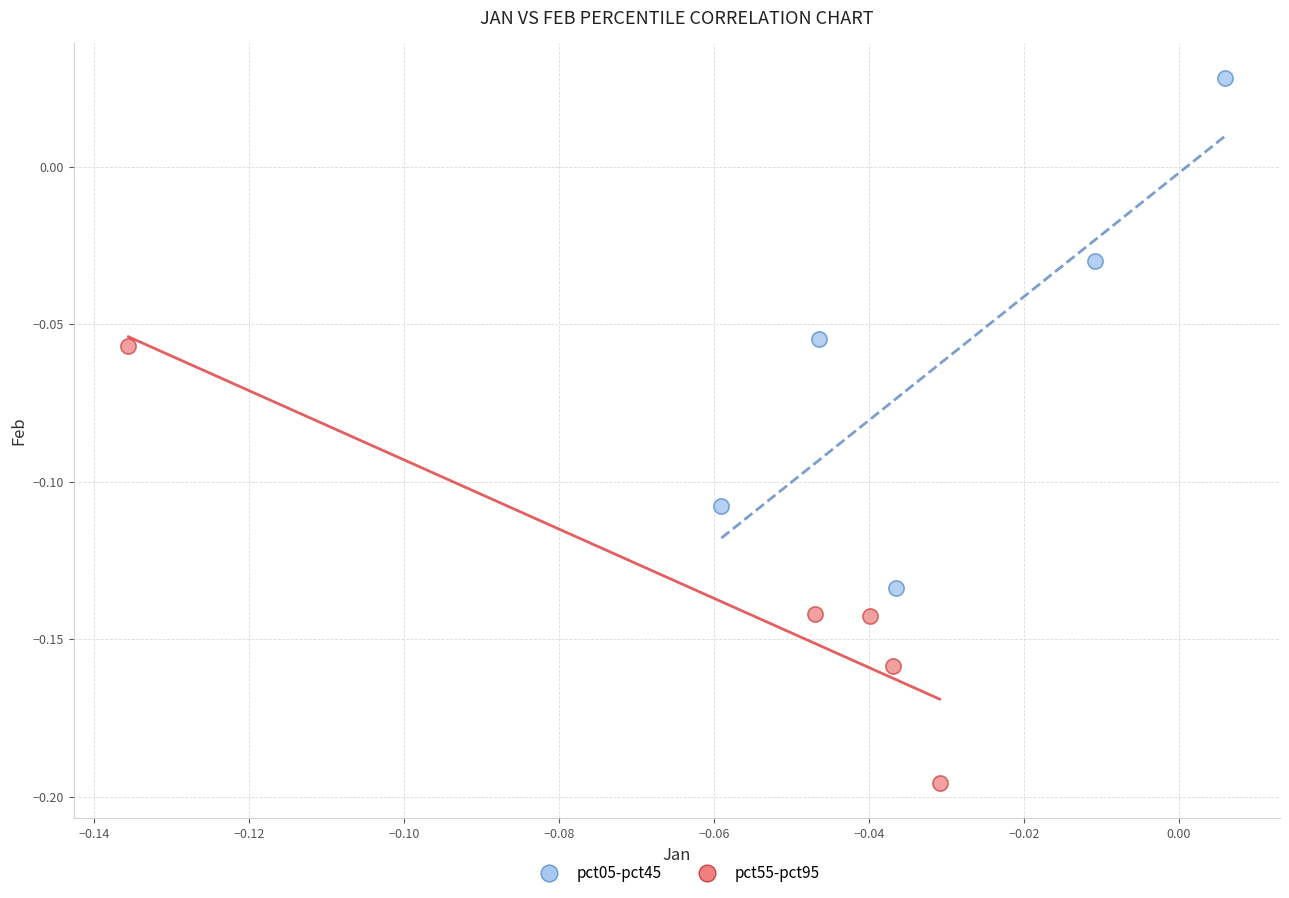

Which series contains the lowest Y value?

pct55-pct95